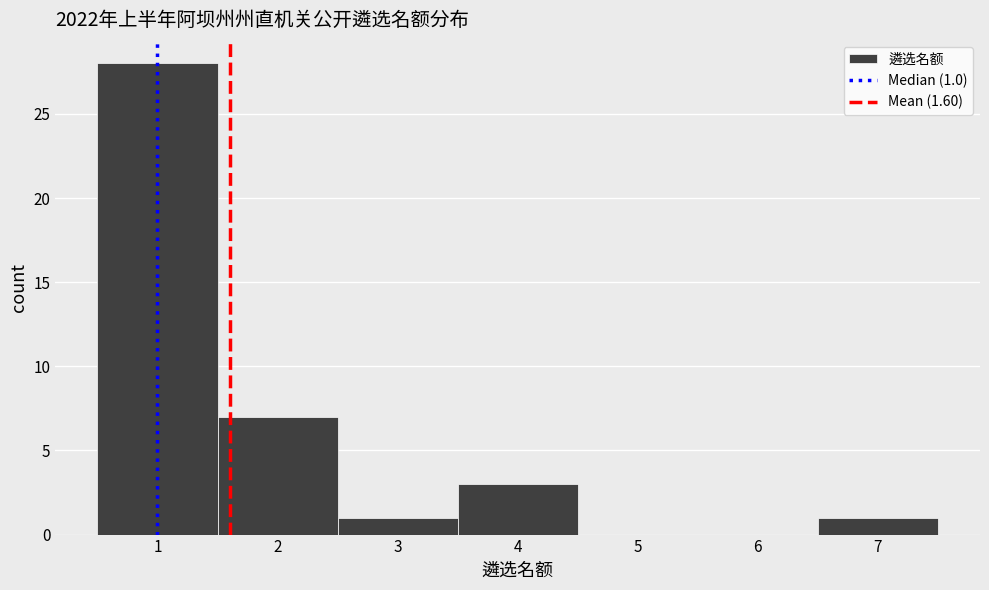

Which range on the x-axis has the tallest bar?

0.5 to 1.5